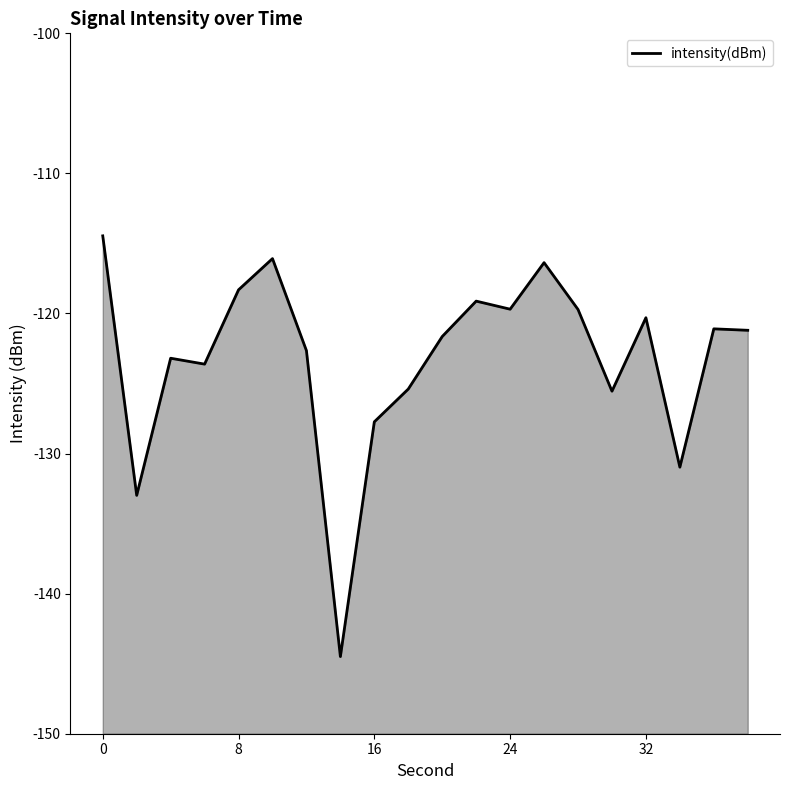

What value does the data have at 0?

-114.5